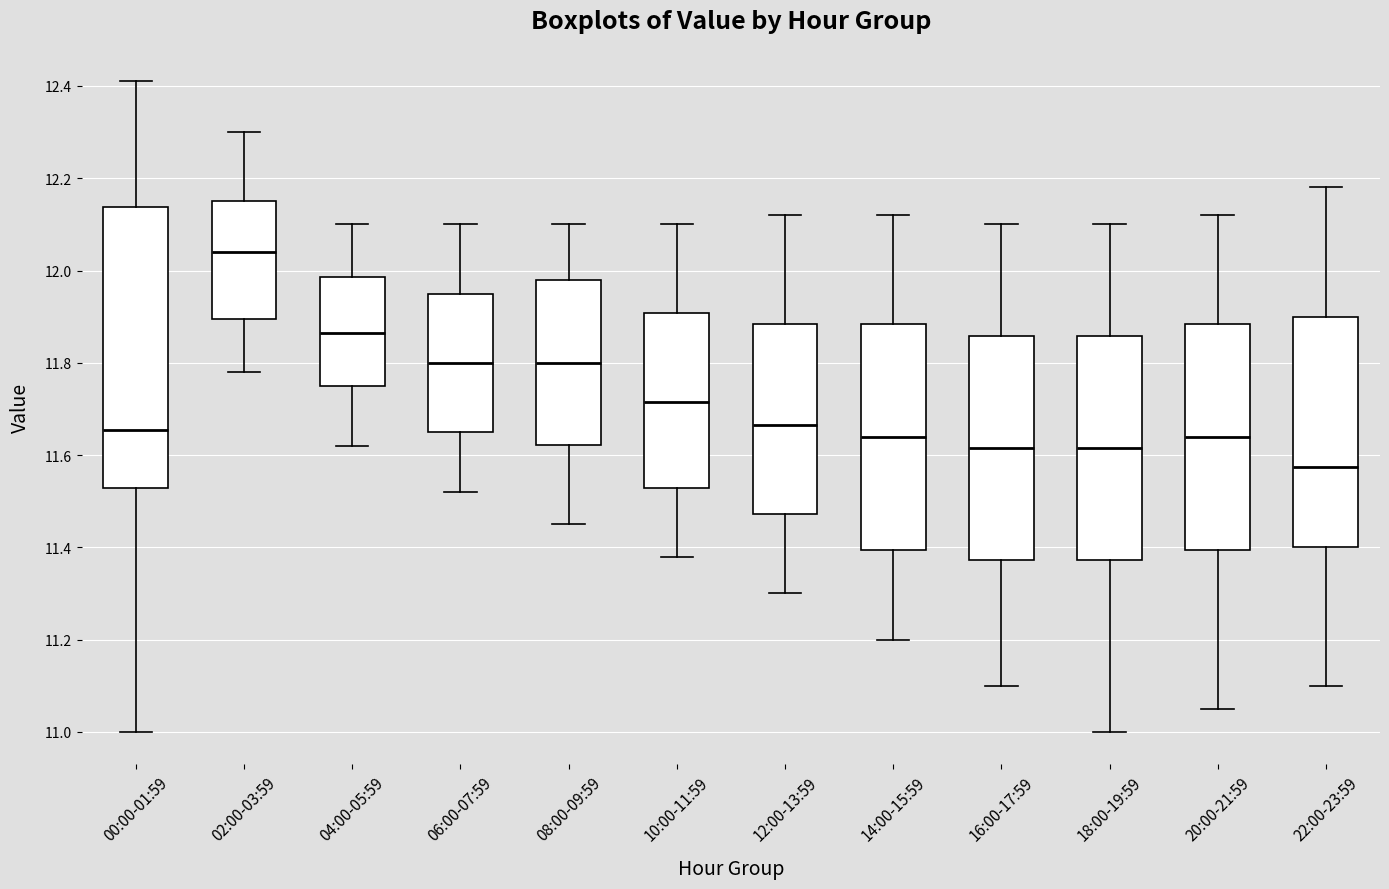

Reading left to right, read every box against the y-axis: the position of its median line, the range the box covers, and the ends of its whiskers. The values are not printed on the chart, so give them approximately, as read against the axis.

00:00-01:59: median 11.66, box 11.52 to 12.14, whiskers 11.00 to 12.42
02:00-03:59: median 12.04, box 11.90 to 12.16, whiskers 11.78 to 12.30
04:00-05:59: median 11.86, box 11.76 to 11.98, whiskers 11.62 to 12.10
06:00-07:59: median 11.80, box 11.66 to 11.96, whiskers 11.52 to 12.10
08:00-09:59: median 11.80, box 11.62 to 11.98, whiskers 11.46 to 12.10
10:00-11:59: median 11.72, box 11.52 to 11.90, whiskers 11.38 to 12.10
12:00-13:59: median 11.66, box 11.48 to 11.88, whiskers 11.30 to 12.12
14:00-15:59: median 11.64, box 11.40 to 11.88, whiskers 11.20 to 12.12
16:00-17:59: median 11.62, box 11.38 to 11.86, whiskers 11.10 to 12.10
18:00-19:59: median 11.62, box 11.38 to 11.86, whiskers 11.00 to 12.10
20:00-21:59: median 11.64, box 11.40 to 11.88, whiskers 11.06 to 12.12
22:00-23:59: median 11.58, box 11.40 to 11.90, whiskers 11.10 to 12.18